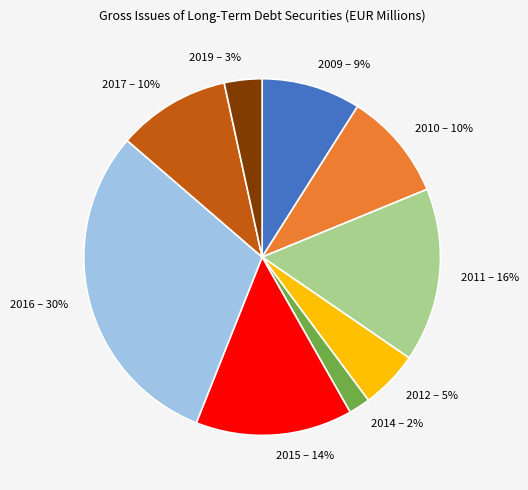

How many segments does this pie chart have?

9